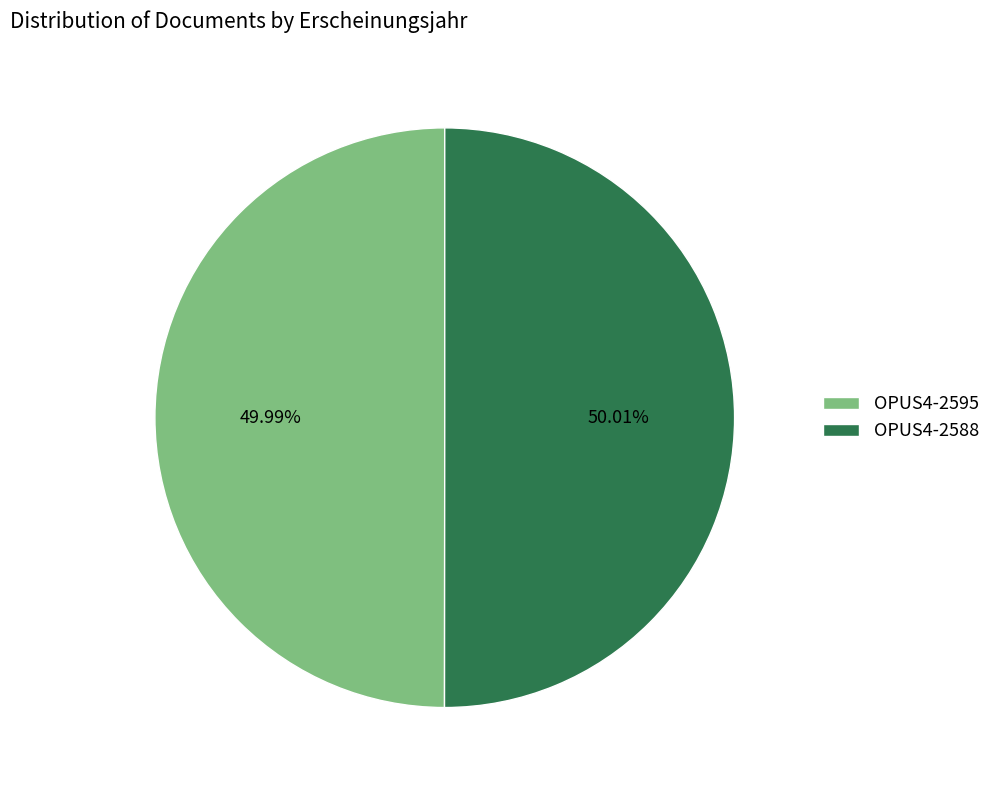

Combined, what portion of the pie is OPUS4-2595 and OPUS4-2588?

100.0%